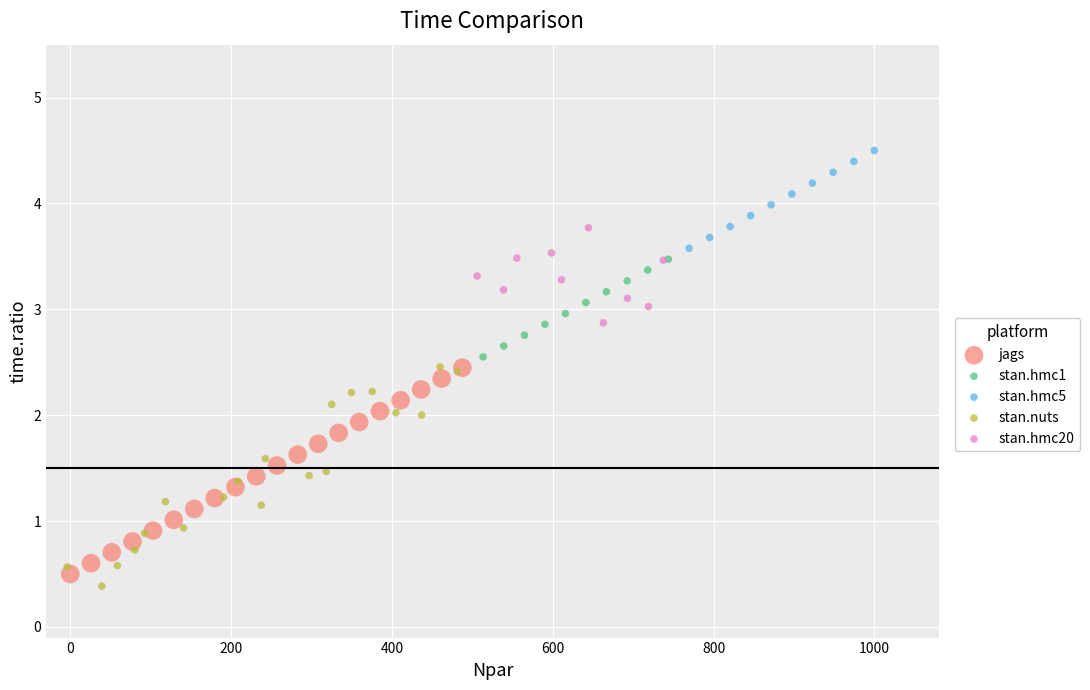

Which series contains the highest Y value?

stan.hmc5